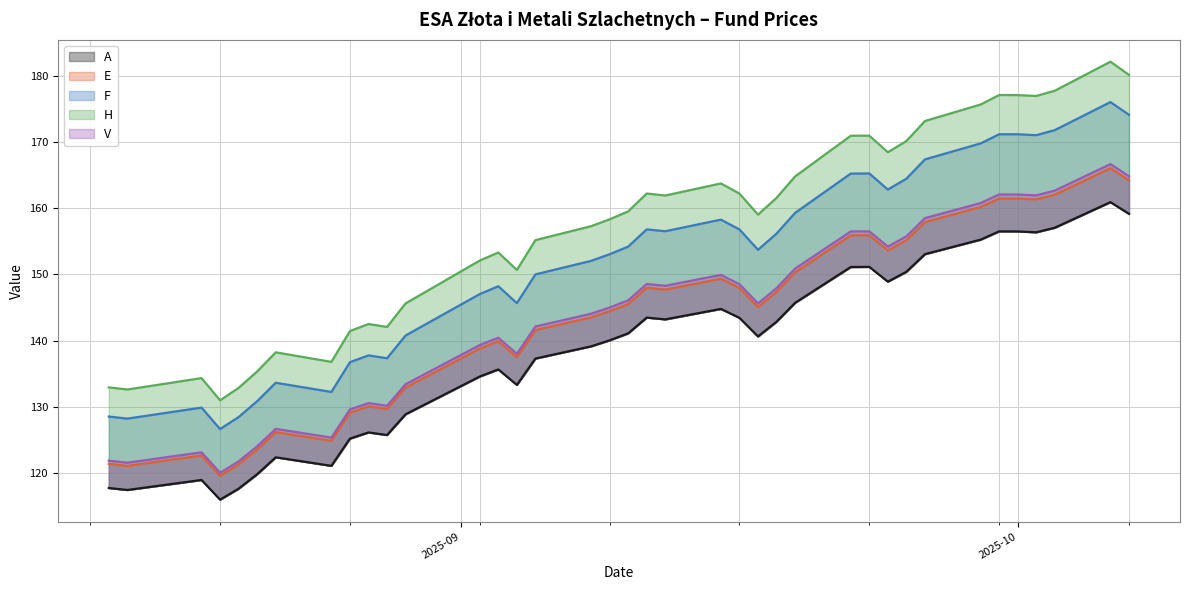

True or false: A and H intersect in this chart.

False